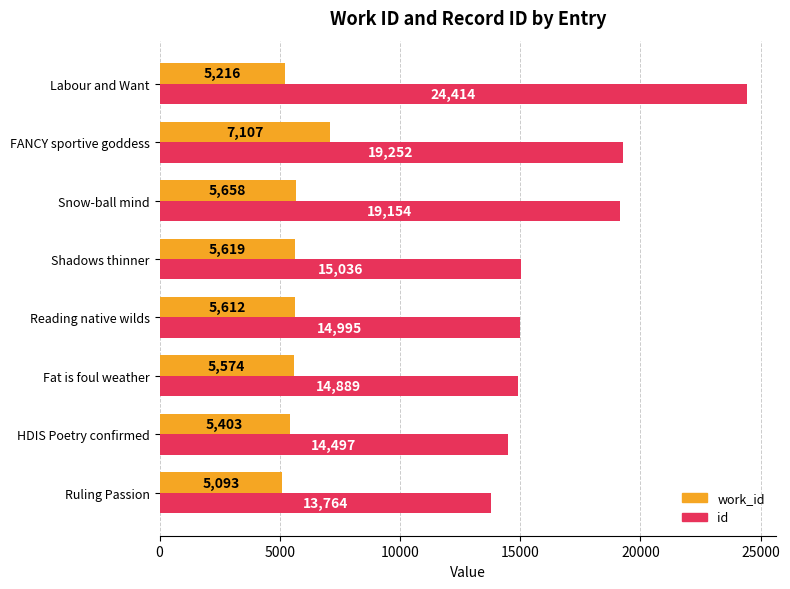

How many distinct data groups are displayed?

2